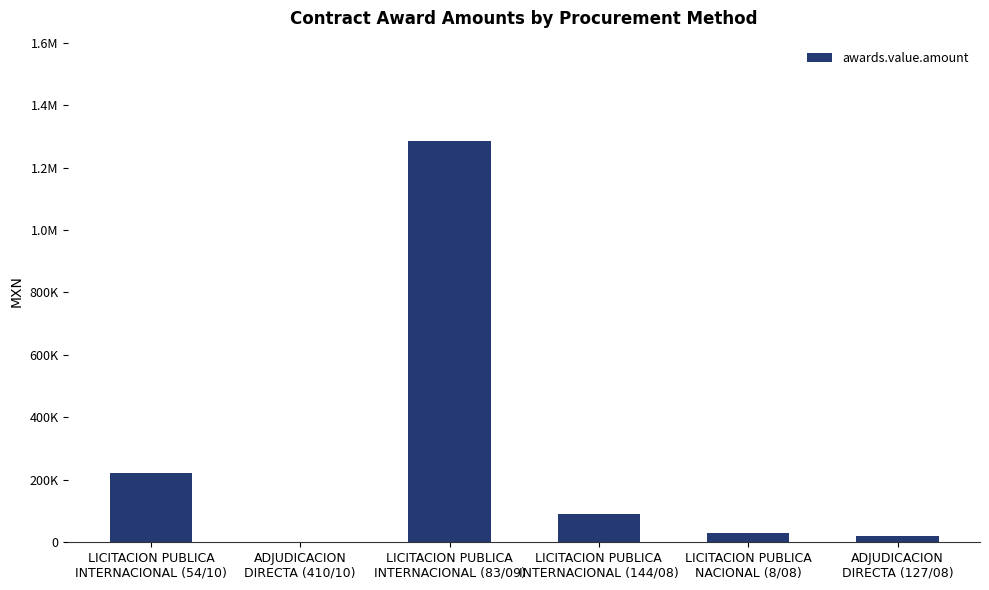

What is the difference between the values at ADJUDICACION
DIRECTA (127/08) and LICITACION PUBLICA
INTERNACIONAL (54/10)?

203613.0